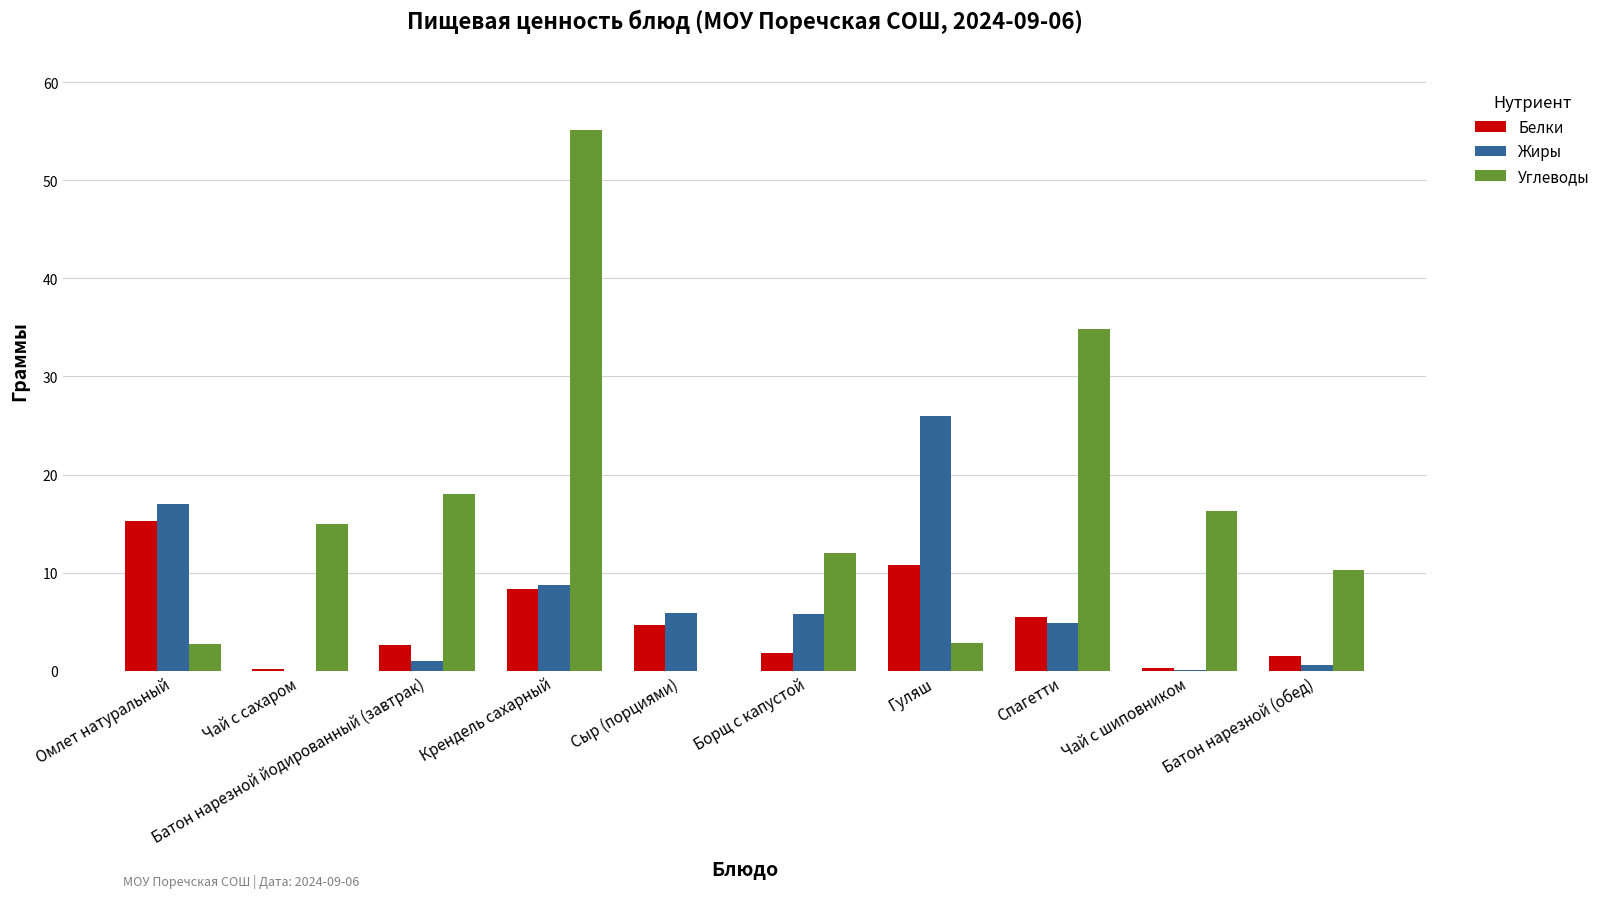

At which label is Углеводы closest to 27?

Спагетти